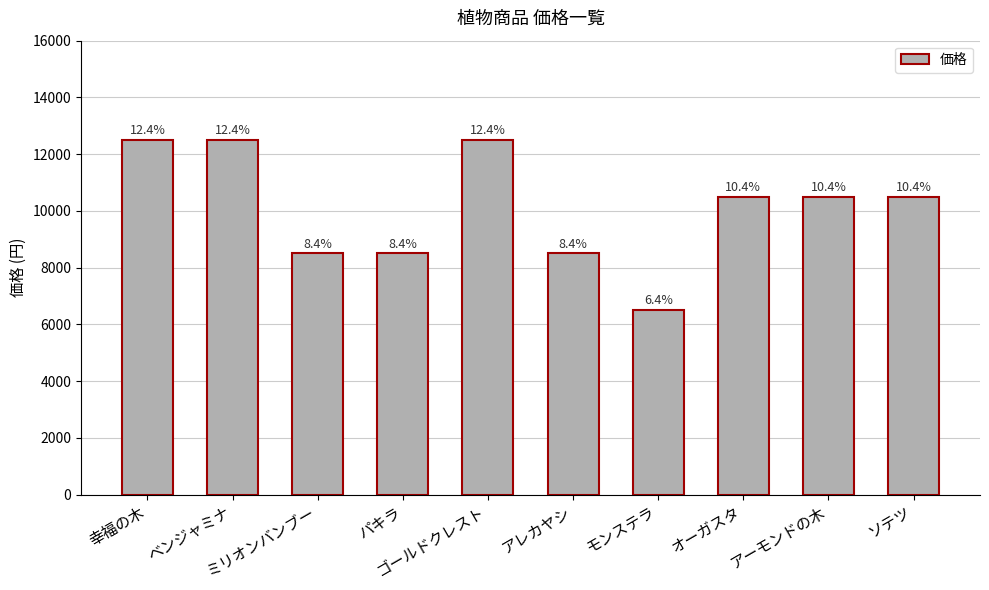

What position from the right is ベンジャミナ?

9